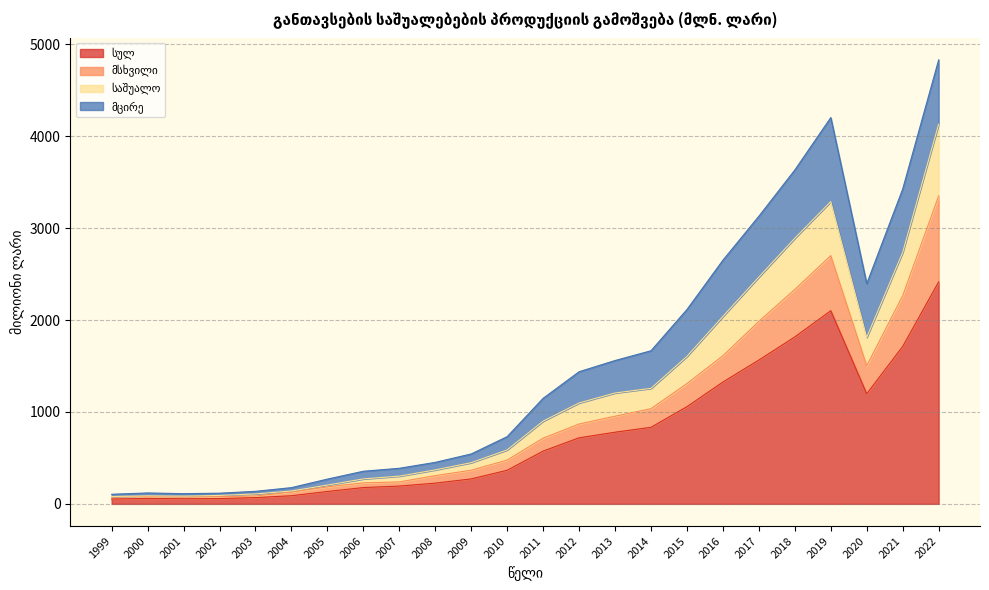

What is the total value across all series at 2019?

4202.1